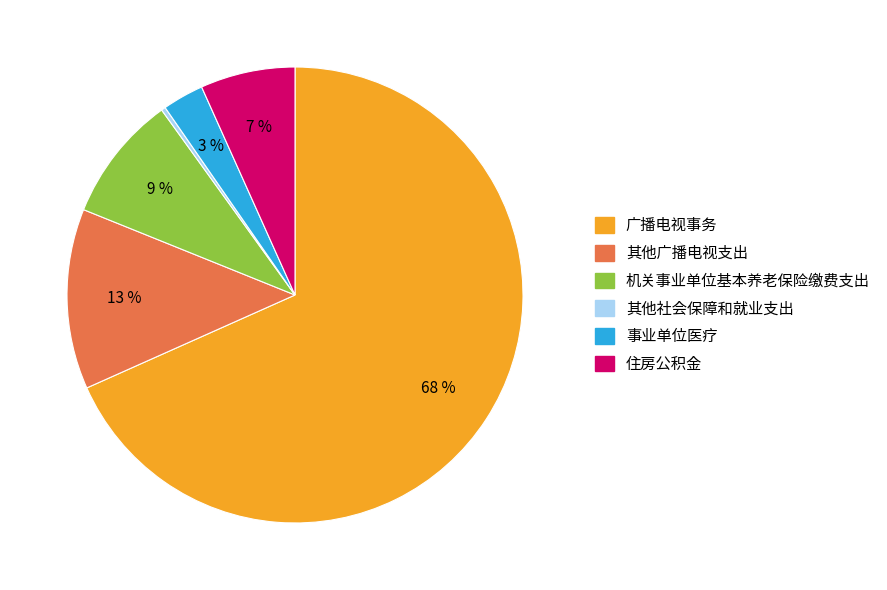

Rank the categories by value from lowest to highest.

其他社会保障和就业支出, 事业单位医疗, 住房公积金, 机关事业单位基本养老保险缴费支出, 其他广播电视支出, 广播电视事务